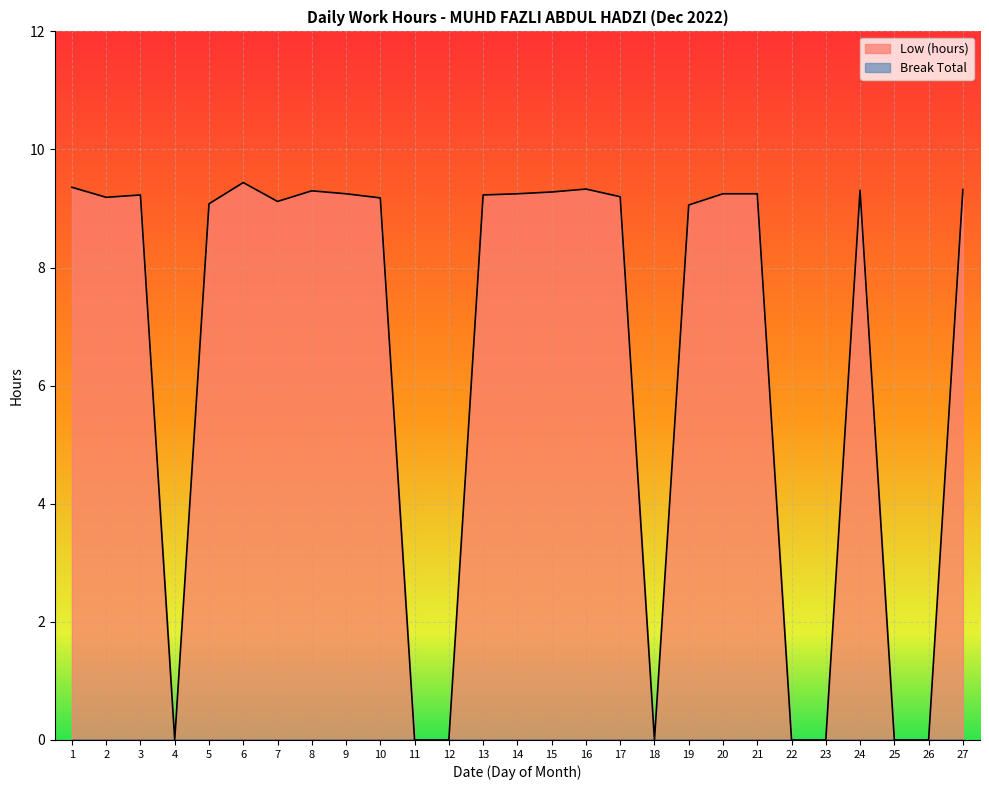

How many positive values are there?

19